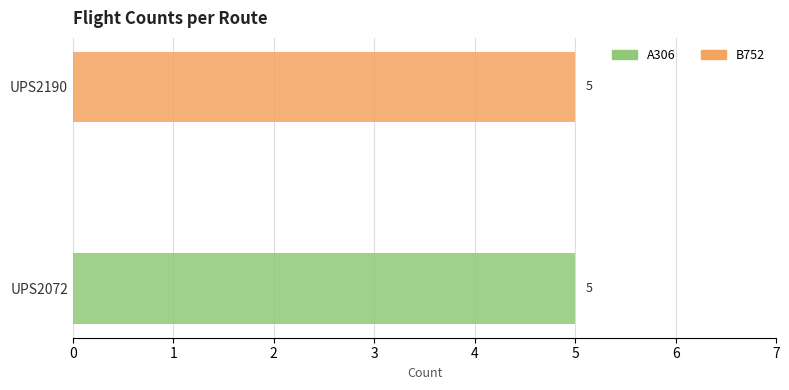

At which label does A306 reach its peak?

UPS2072